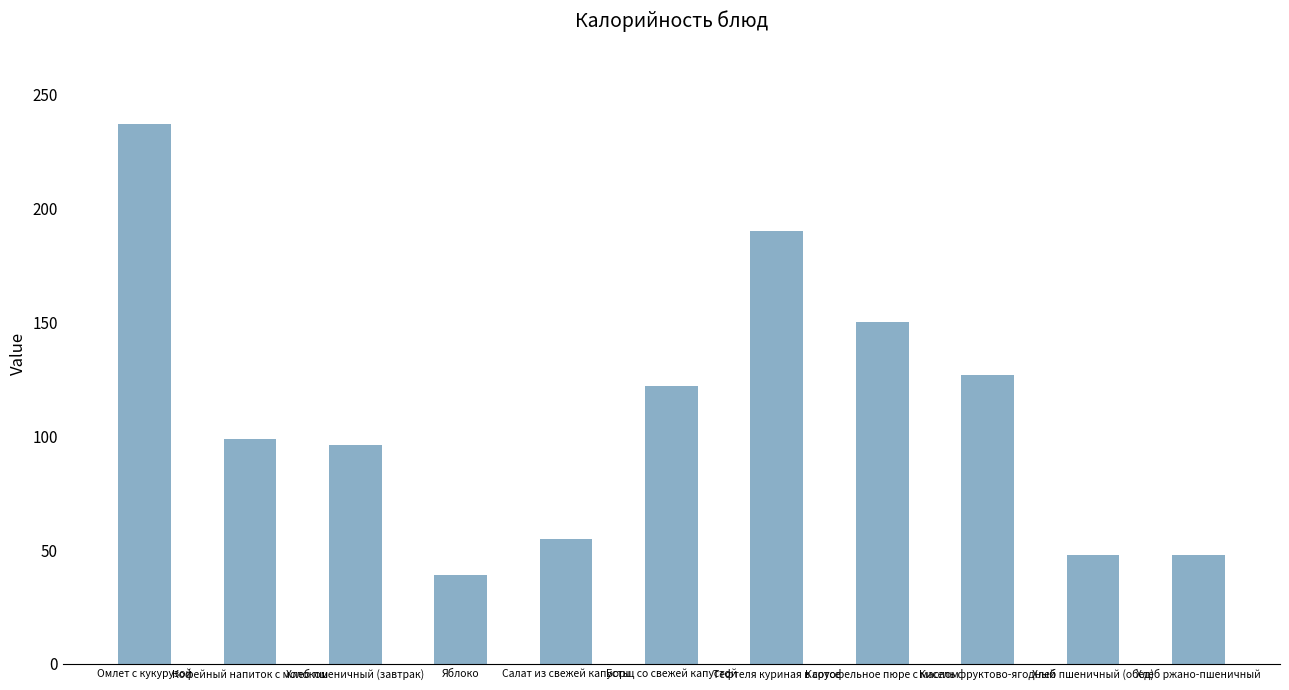

What is the label of the 6th bar from the left?

Борщ со свежей капустой